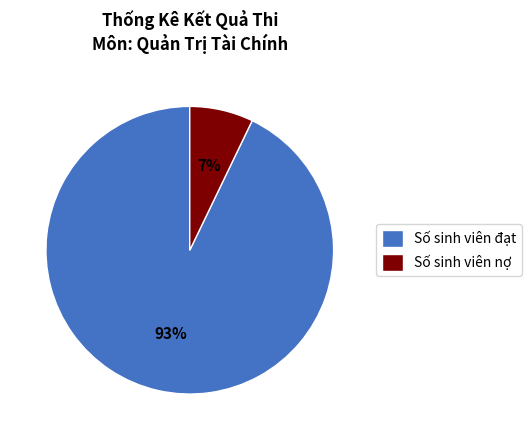

How many slices are in this pie chart?

2